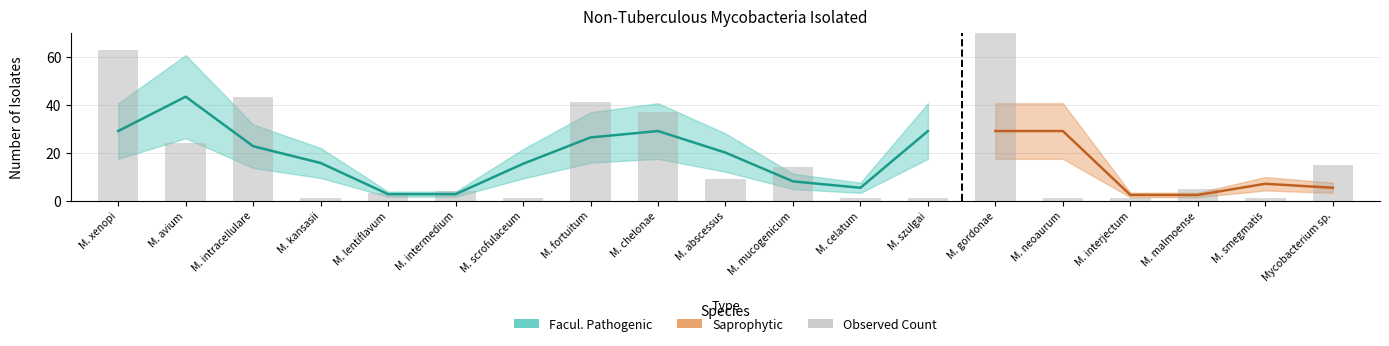

List the labels in order of value, smallest first.

M. kansasii, M. scrofulaceum, M. celatum, M. szulgai, M. neoaurum, M. interjectum, M. smegmatis, M. lentiflavum, M. intermedium, M. malmoense, M. abscessus, M. mucogenicum, Mycobacterium sp., M. avium, M. chelonae, M. fortuitum, M. intracellulare, M. xenopi, M. gordonae